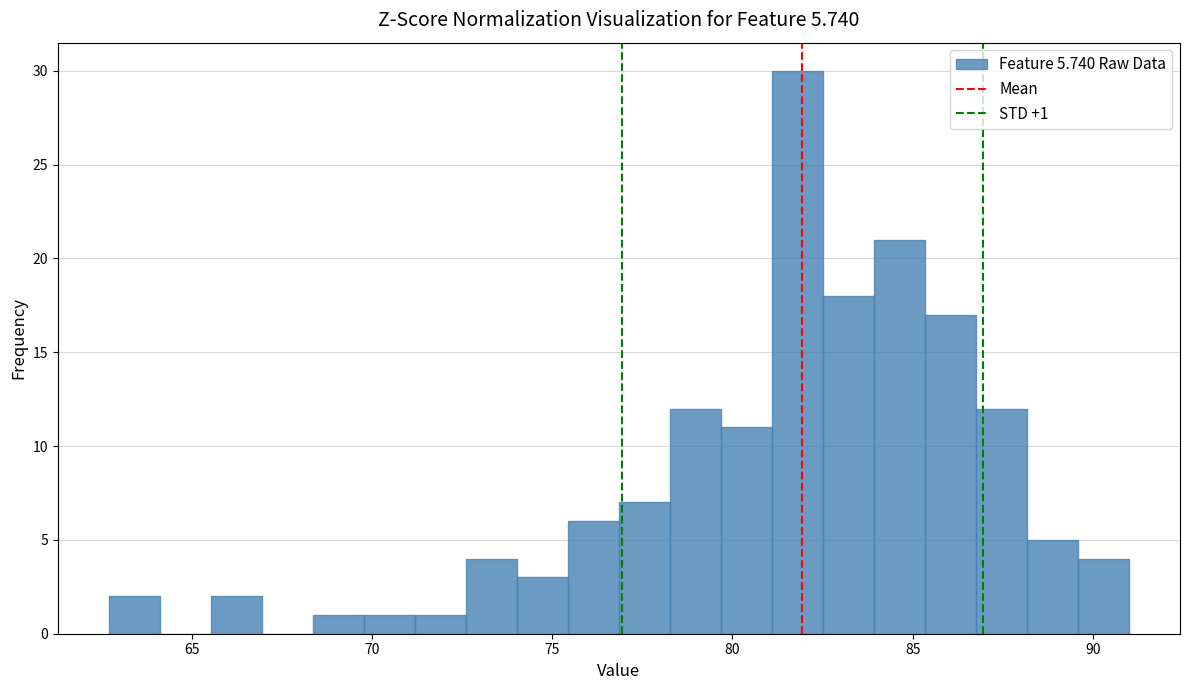

Around what value on the x-axis is the tallest bar? Give the approximate position of its centre, as read against the axis.

82.0